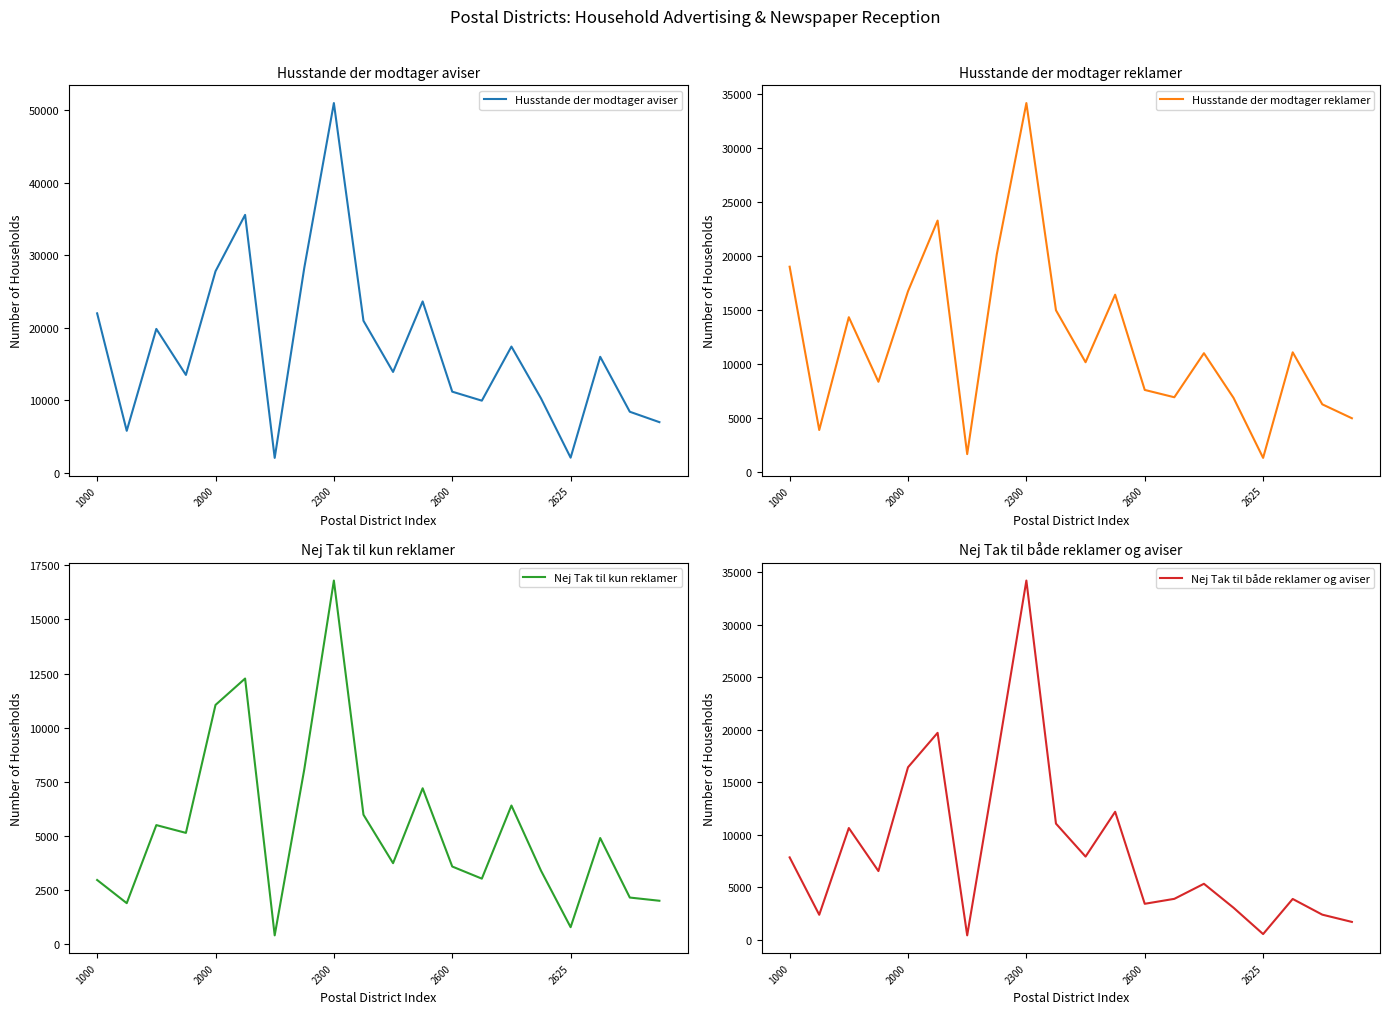

True or false: Husstande der modtager aviser and Nej Tak til kun reklamer cross at least once.

False